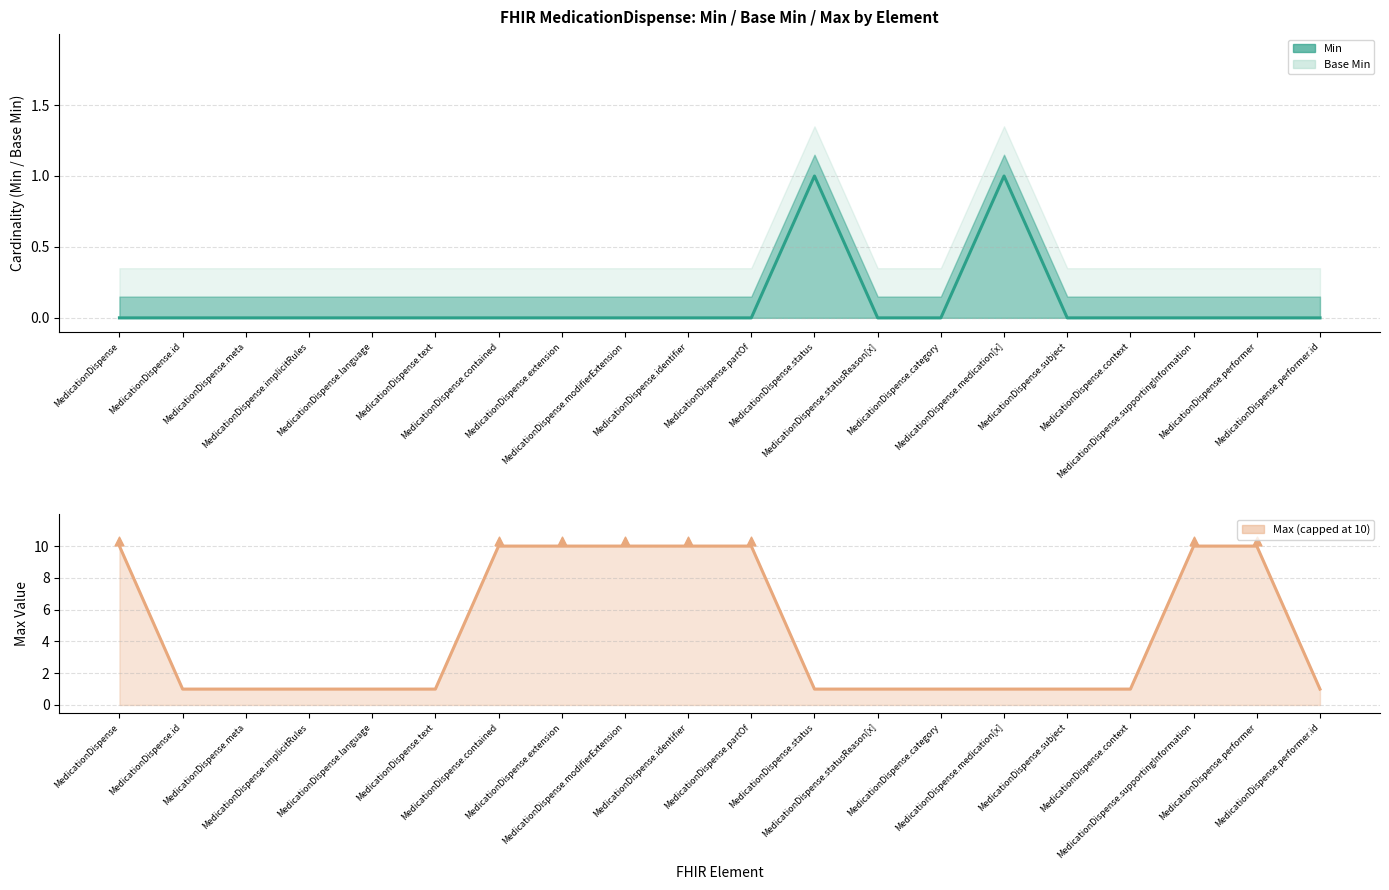

Which series contains the highest Y value?

Max (numeric)